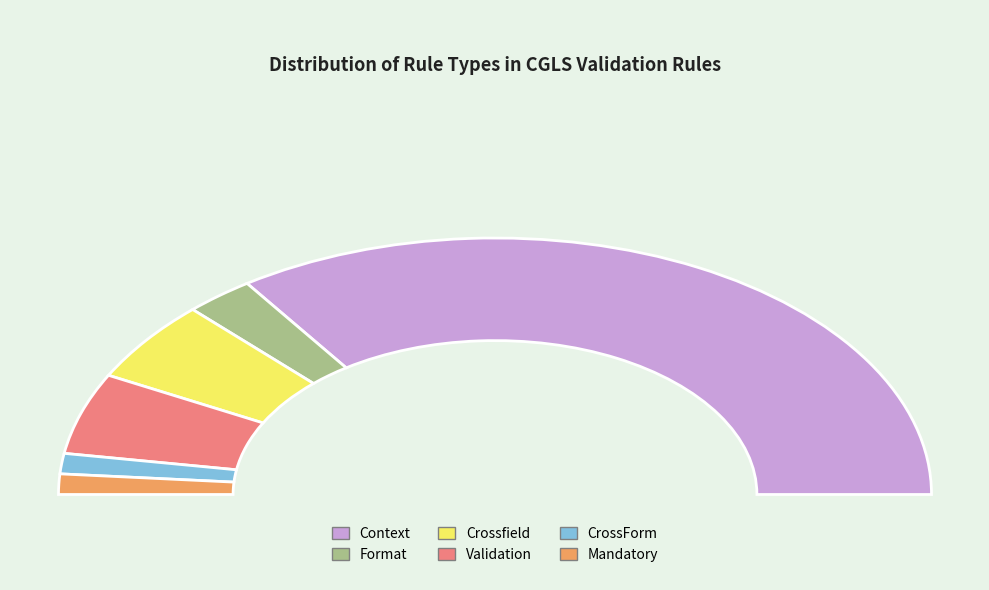

Does Context represent more than half of the total?

Yes